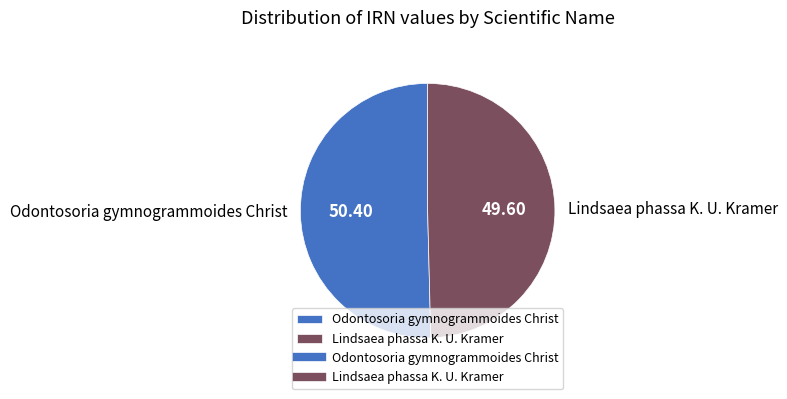

Does any single category account for the majority?

Yes